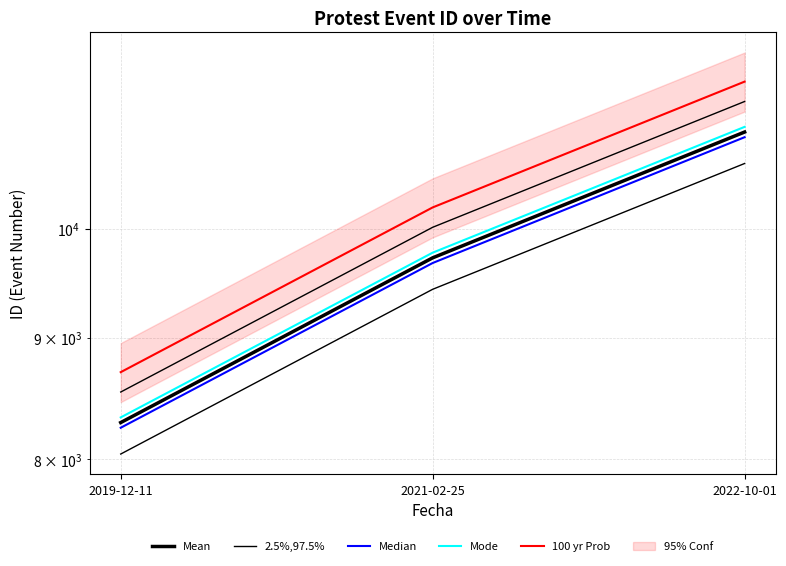

What is the total value across all series at 2022-10-01?

55124.6